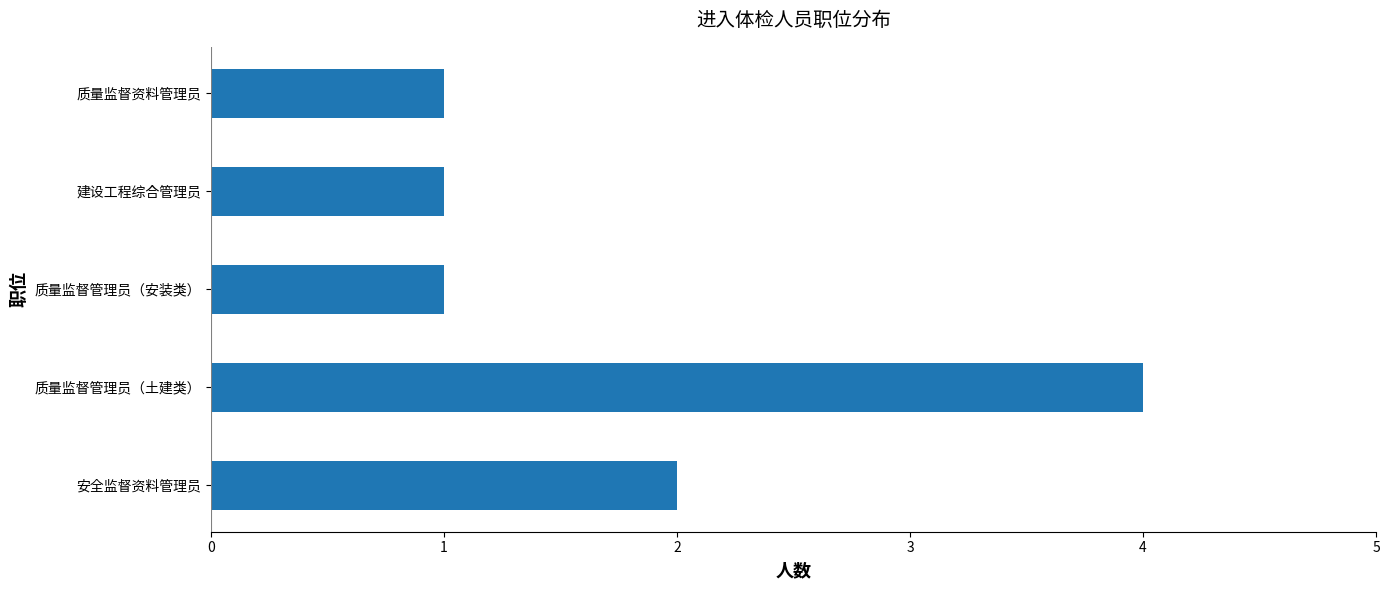

What is the change in value from 质量监督管理员（土建类） to 质量监督管理员（安装类）?

-3